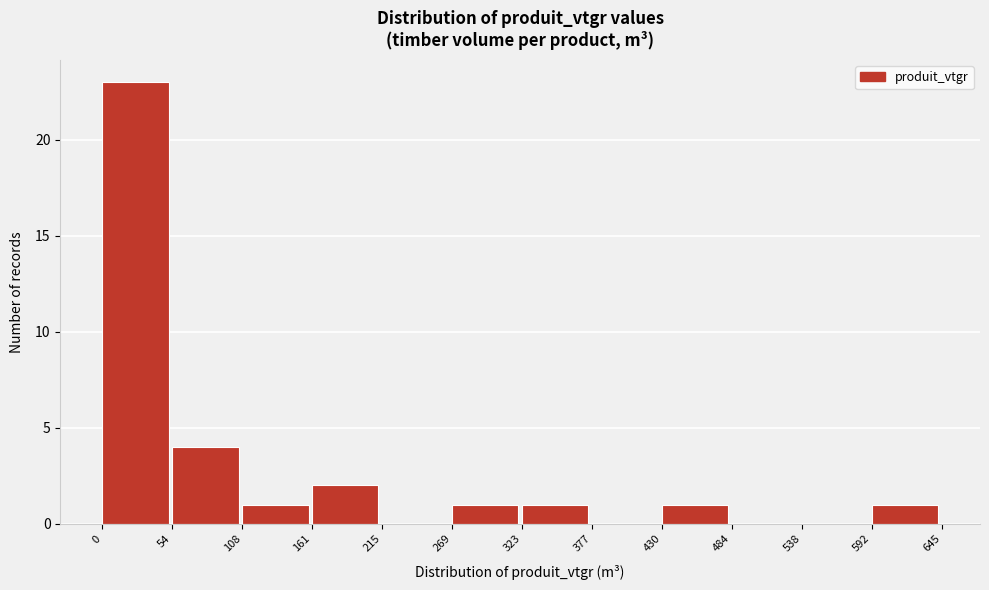

Reading left to right, transcribe this chart: for each bar, give the range it covers on the x-axis and its height. The values are not printed on the chart, so give them approximately, as read against the axis.

0 to 54: 23
54 to 108: 4
108 to 161: 1
161 to 215: 2
215 to 269: 0
269 to 323: 1
323 to 377: 1
377 to 430: 0
430 to 484: 1
484 to 538: 0
538 to 592: 0
592 to 645: 1